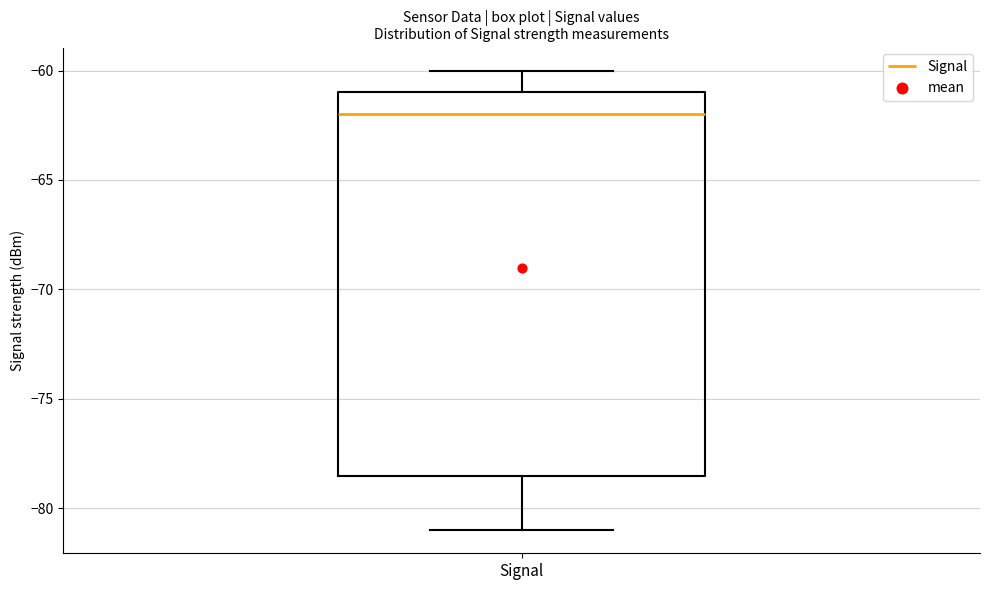

Transcribe this box plot: give where the median line is, the range the box spans, and where the two whiskers end, as read against the y-axis. The values are not printed on the chart, so give them approximately, as read against the axis.

median -62.0, box -78.5 to -61.0, whiskers -81.0 to -60.0